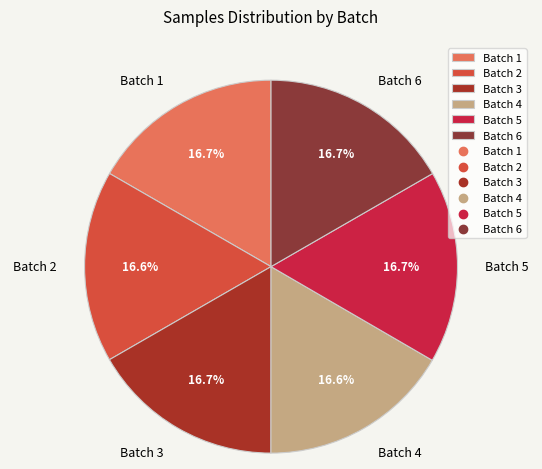

How many slices are in this pie chart?

6